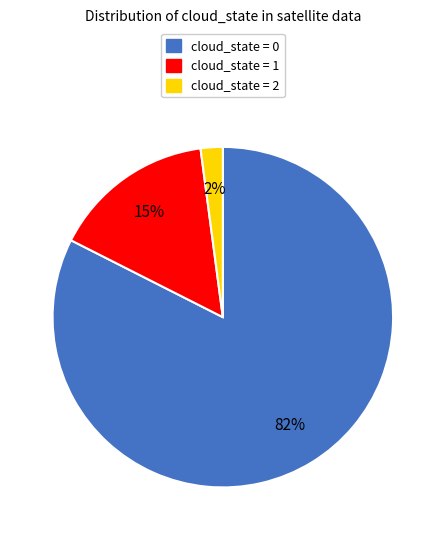

Between cloud_state = 2 and cloud_state = 1, which is larger?

cloud_state = 1